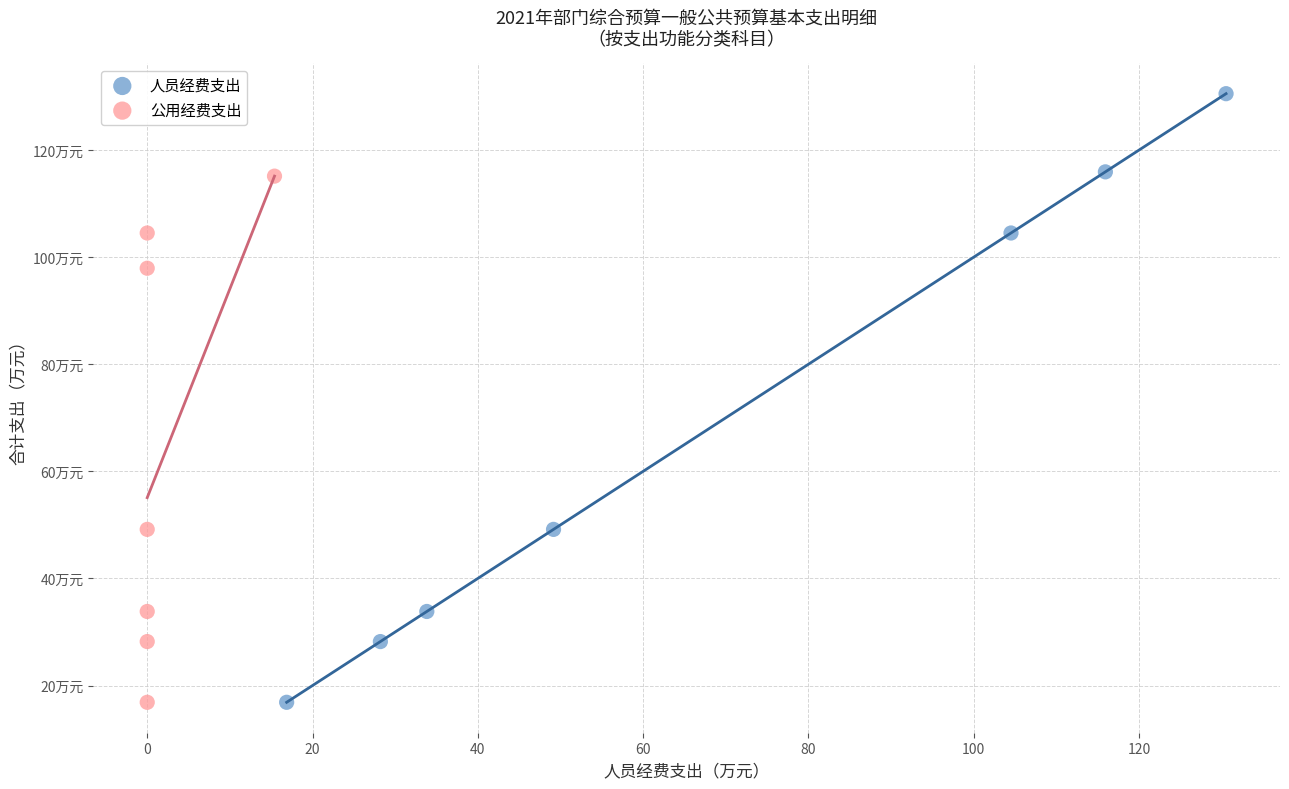

Which series has the largest Y range (max minus min)?

人员经费支出